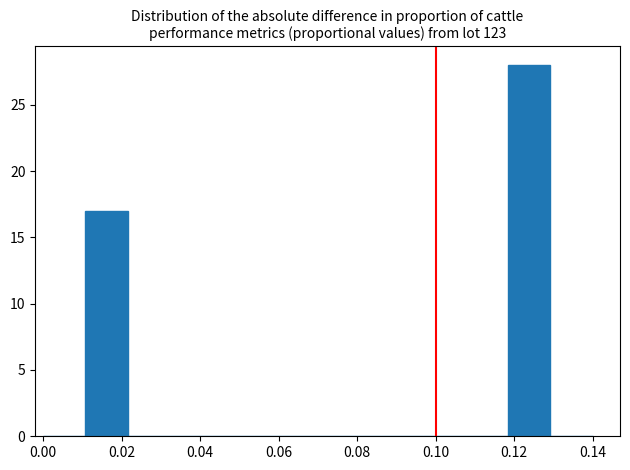

Which range on the x-axis has the tallest bar?

0.118 to 0.130